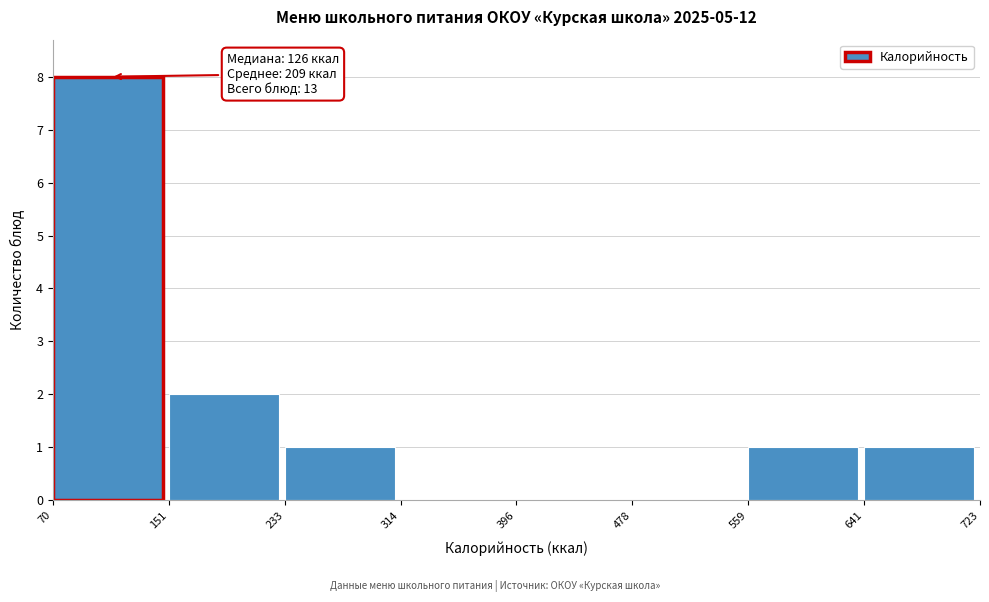

Over which range of the x-axis is the bar tallest?

70 to 151